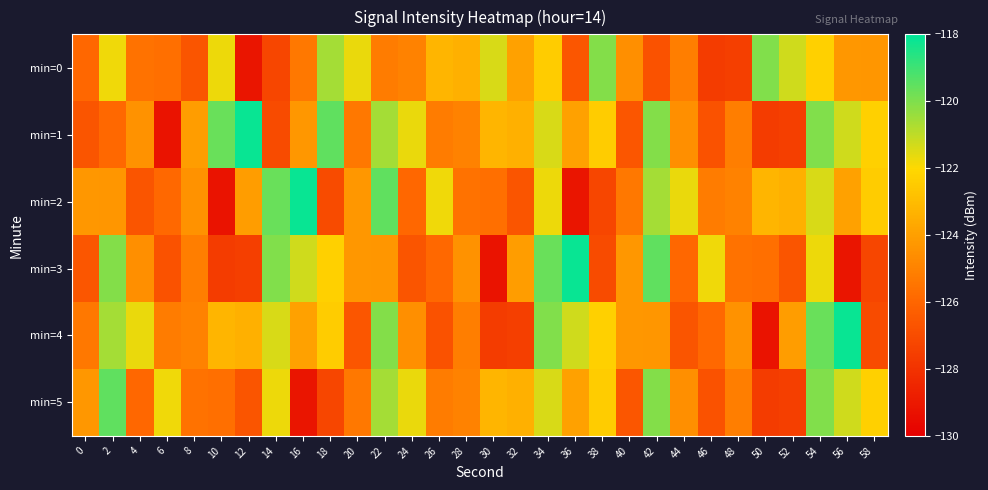

Reading right to left, what are all the values shown in this chart?

min=0: 58=-124.3	56=-124.3	54=-122.3	52=-121.3	50=-120.0	48=-127.5	46=-127.6	44=-125.1	42=-126.8	40=-124.6	38=-120.1	36=-126.6	34=-122.4	32=-123.9	30=-121.4	28=-123.4	26=-123.2	24=-125.0	22=-125.2	20=-121.7	18=-120.6	16=-125.3	14=-127.2	12=-129.1	10=-121.7	8=-126.7	6=-125.6	4=-125.6	2=-121.8	0=-125.9
min=1: 58=-122.3	56=-121.3	54=-120.0	52=-127.5	50=-127.6	48=-125.1	46=-126.8	44=-124.6	42=-120.1	40=-126.6	38=-122.4	36=-123.9	34=-121.4	32=-123.4	30=-123.2	28=-125.0	26=-125.2	24=-121.7	22=-120.6	20=-125.3	18=-119.5	16=-124.3	14=-127.0	12=-118.2	10=-119.7	8=-124.1	6=-129.2	4=-124.5	2=-125.9	0=-126.7
min=2: 58=-122.4	56=-123.9	54=-121.4	52=-123.4	50=-123.2	48=-125.0	46=-125.2	44=-121.7	42=-120.6	40=-125.3	38=-127.2	36=-129.1	34=-121.7	32=-126.7	30=-125.6	28=-125.6	26=-121.8	24=-125.9	22=-119.5	20=-124.3	18=-127.0	16=-118.2	14=-119.7	12=-124.1	10=-129.2	8=-124.5	6=-125.9	4=-126.7	2=-124.3	0=-124.3
min=3: 58=-127.2	56=-129.1	54=-121.7	52=-126.7	50=-125.6	48=-125.6	46=-121.8	44=-125.9	42=-119.5	40=-124.3	38=-127.0	36=-118.2	34=-119.7	32=-124.1	30=-129.2	28=-124.5	26=-125.9	24=-126.7	22=-124.3	20=-124.3	18=-122.3	16=-121.3	14=-120.0	12=-127.5	10=-127.6	8=-125.1	6=-126.8	4=-124.6	2=-120.1	0=-126.6
min=4: 58=-127.0	56=-118.2	54=-119.7	52=-124.1	50=-129.2	48=-124.5	46=-125.9	44=-126.7	42=-124.3	40=-124.3	38=-122.3	36=-121.3	34=-120.0	32=-127.5	30=-127.6	28=-125.1	26=-126.8	24=-124.6	22=-120.1	20=-126.6	18=-122.4	16=-123.9	14=-121.4	12=-123.4	10=-123.2	8=-125.0	6=-125.2	4=-121.7	2=-120.6	0=-125.3
min=5: 58=-122.3	56=-121.3	54=-120.0	52=-127.5	50=-127.6	48=-125.1	46=-126.8	44=-124.6	42=-120.1	40=-126.6	38=-122.4	36=-123.9	34=-121.4	32=-123.4	30=-123.2	28=-125.0	26=-125.2	24=-121.7	22=-120.6	20=-125.3	18=-127.2	16=-129.1	14=-121.7	12=-126.7	10=-125.6	8=-125.6	6=-121.8	4=-125.9	2=-119.5	0=-124.3